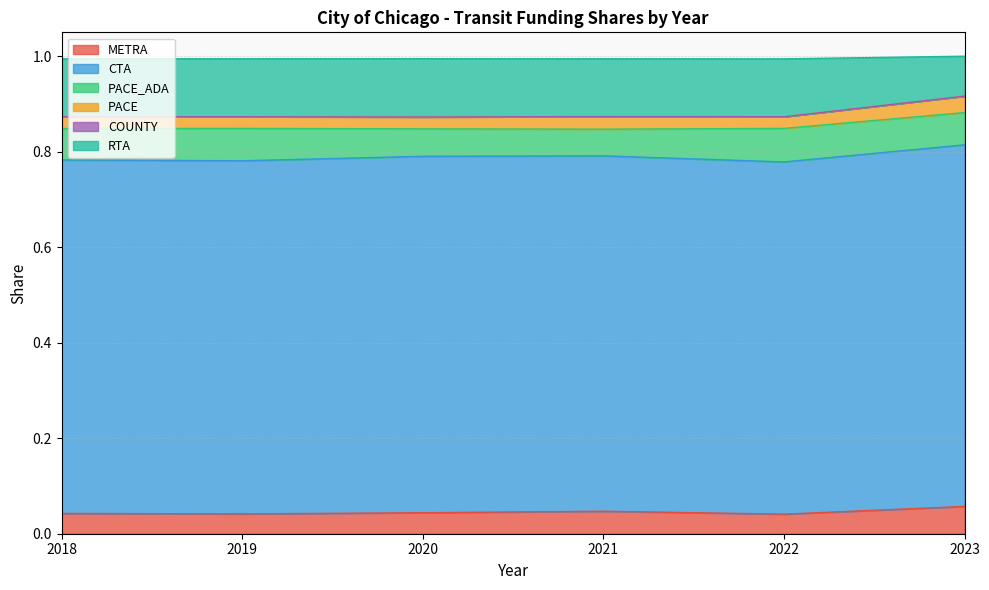

What is the spread (max minus min) of values at 2021?

0.7